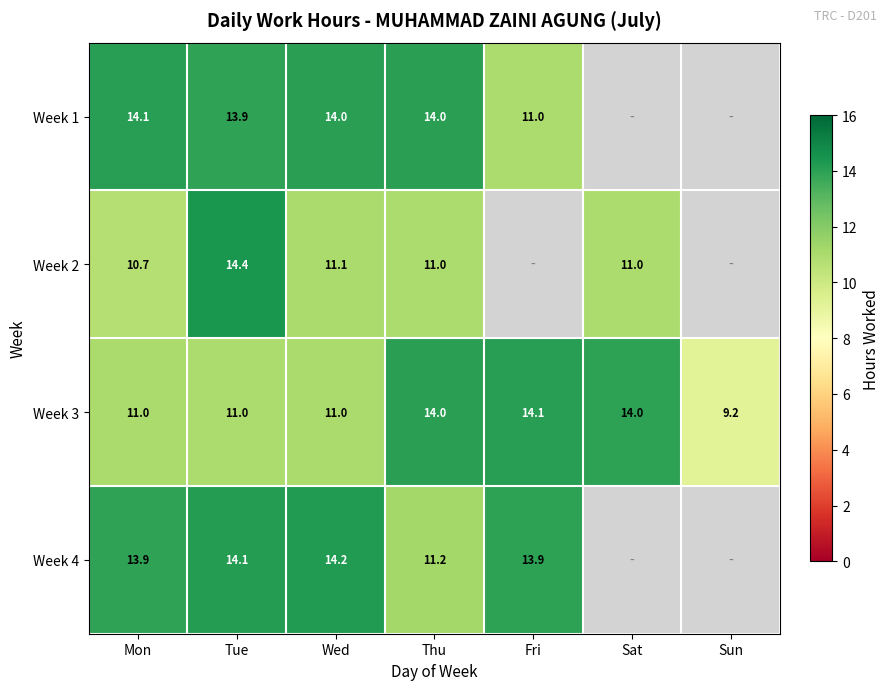

Read the Week 3 value at Fri.

14.1